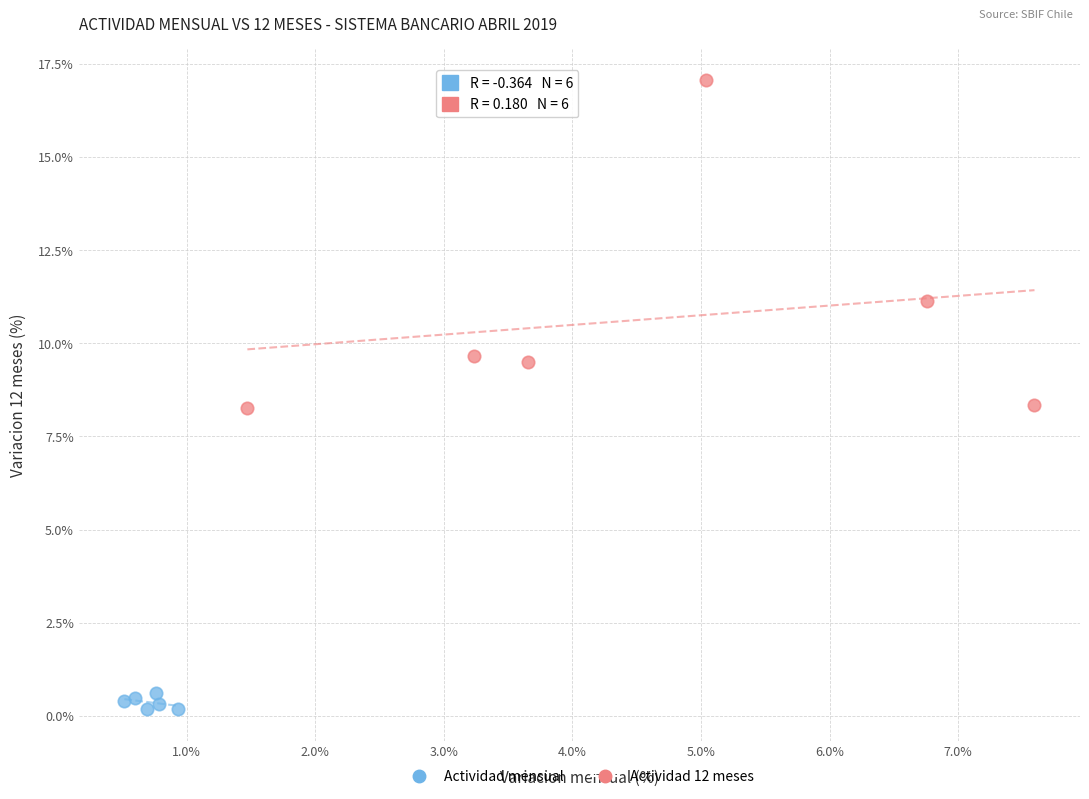

Which series has the largest Y range (max minus min)?

Actividad 12 meses